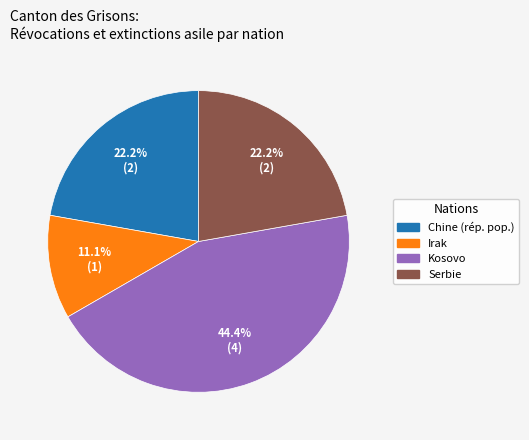

Is there a majority slice in this chart?

No